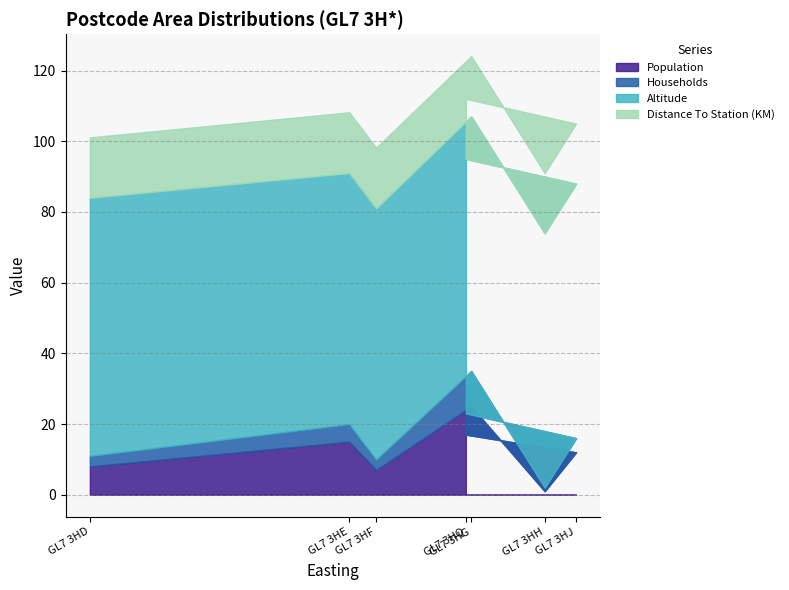

Which category has the lowest value across all series?

GL7 3HH